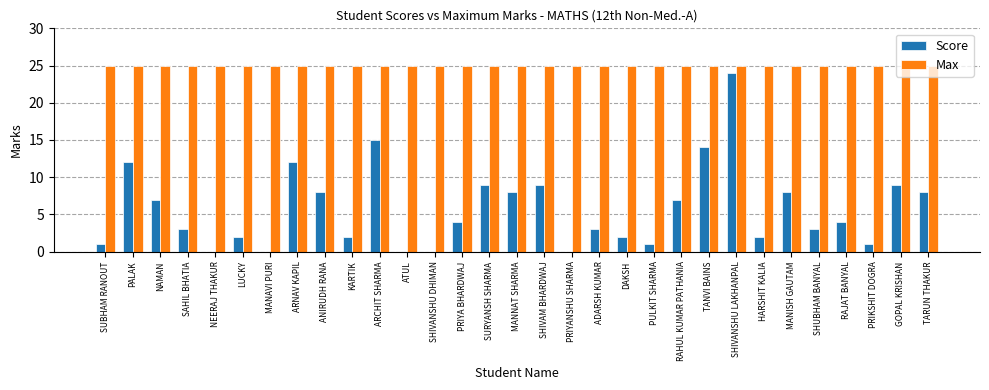

What is the maximum value shown in the chart?

25